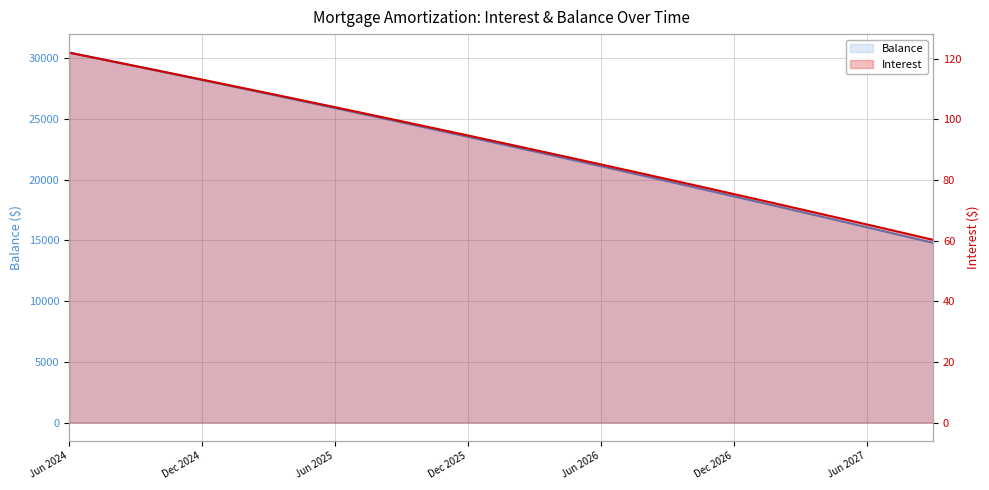

What is the total value across all series at Dec 2026?

18701.4